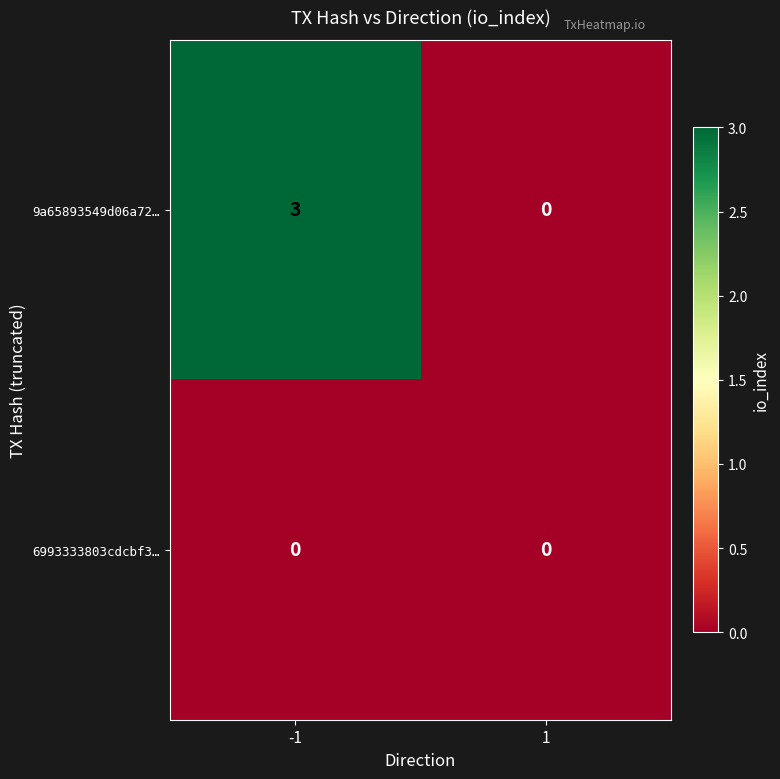

What is the maximum value shown in the chart?

3